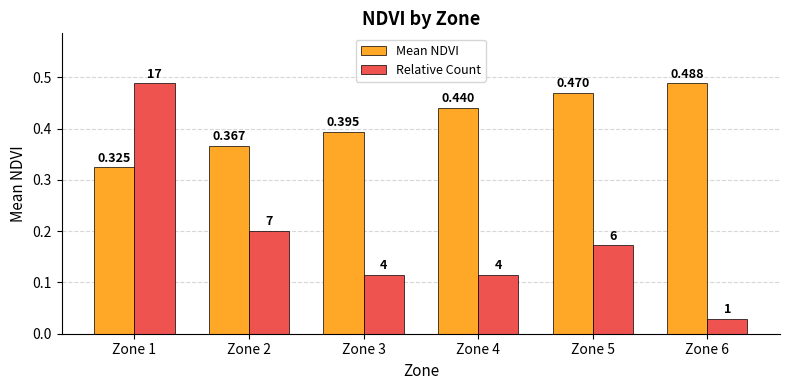

At how many categories does at least one series exceed 0?

6